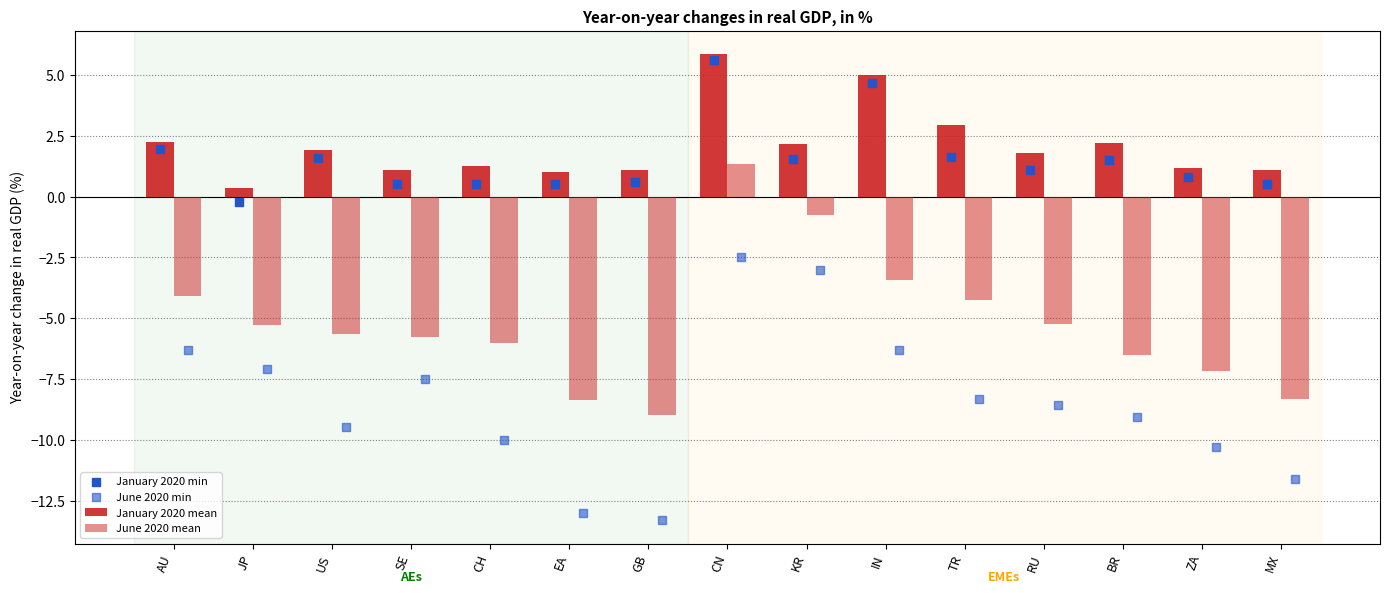

Which series reaches the minimum Y coordinate?

June 2020 min